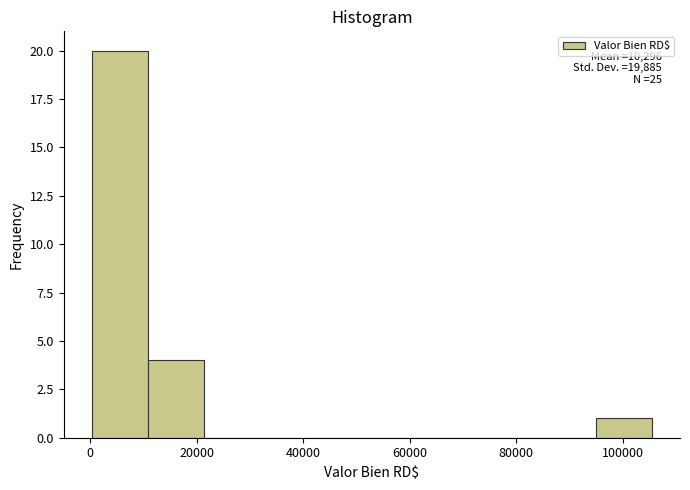

Which range on the x-axis has the tallest bar?

0 to 10000